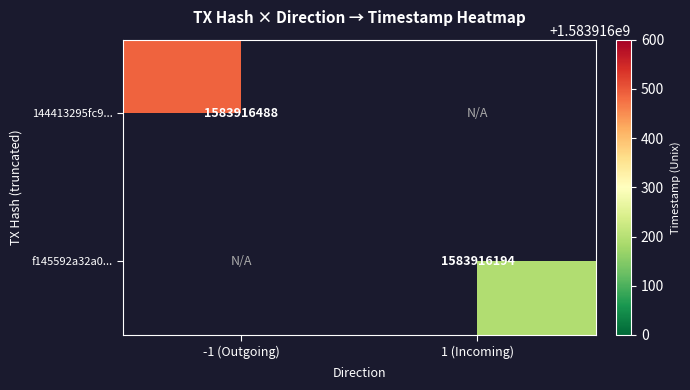

Count the number of categories in the chart.

2